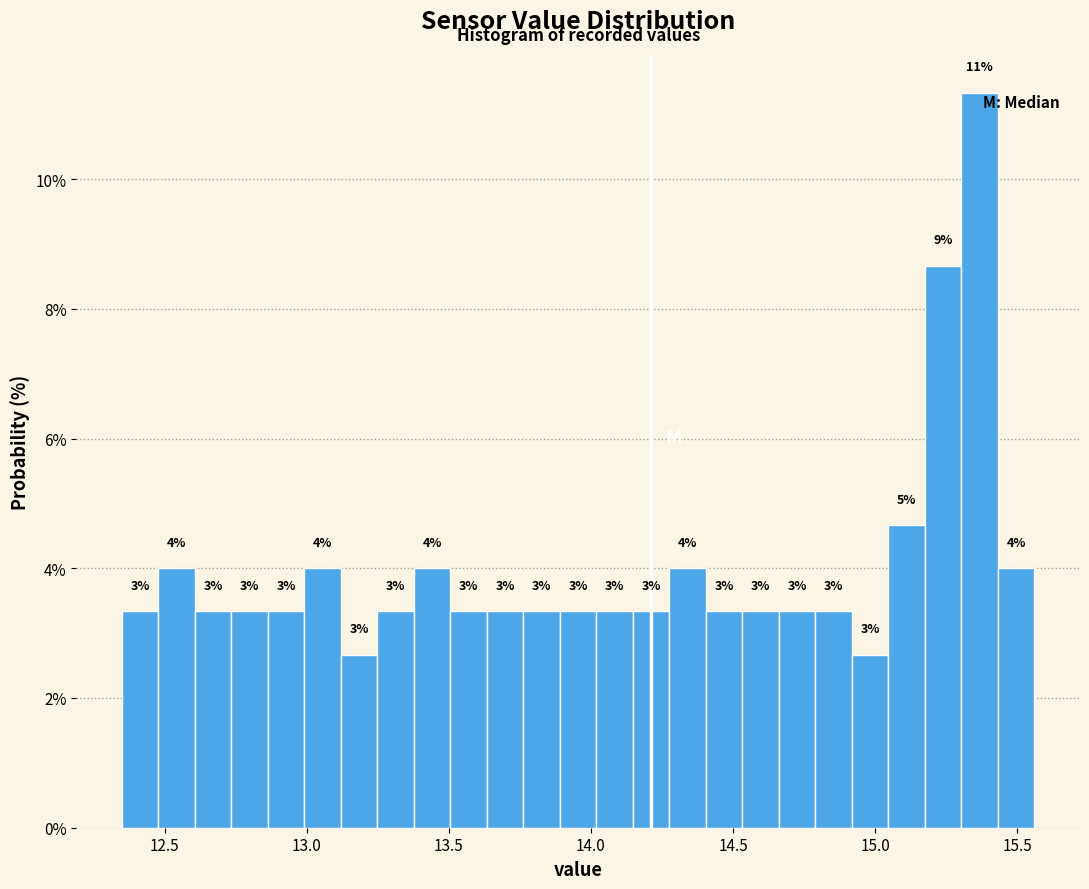

Read against the x-axis, roughly where is the centre of the tallest bar?

15.35